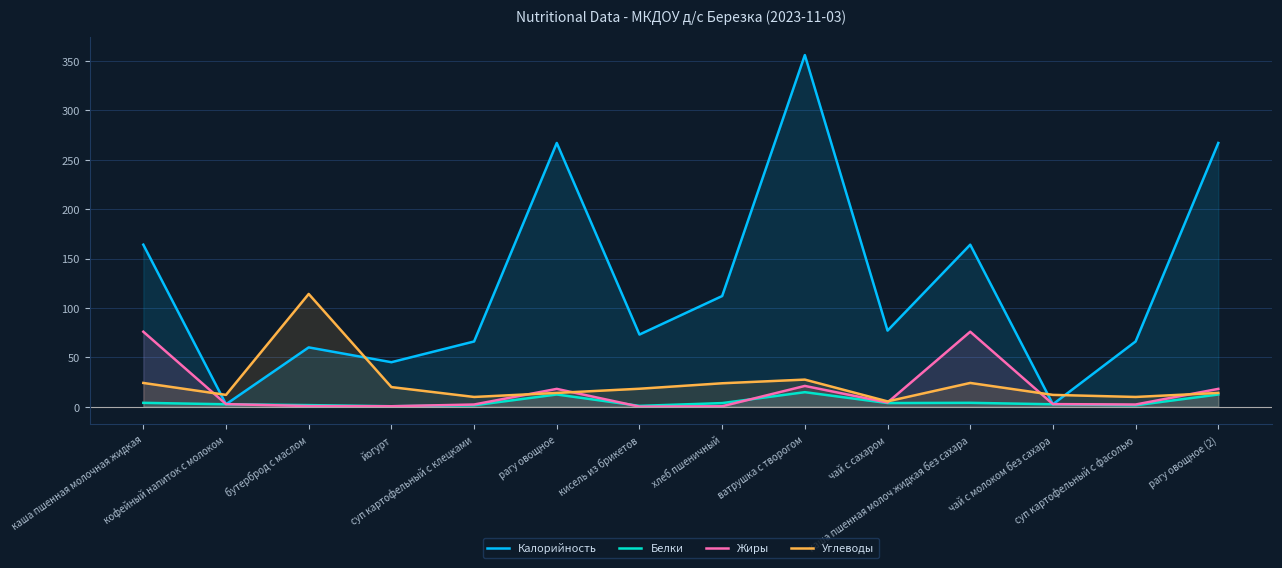

How many positive values does the Жиры series have?

13